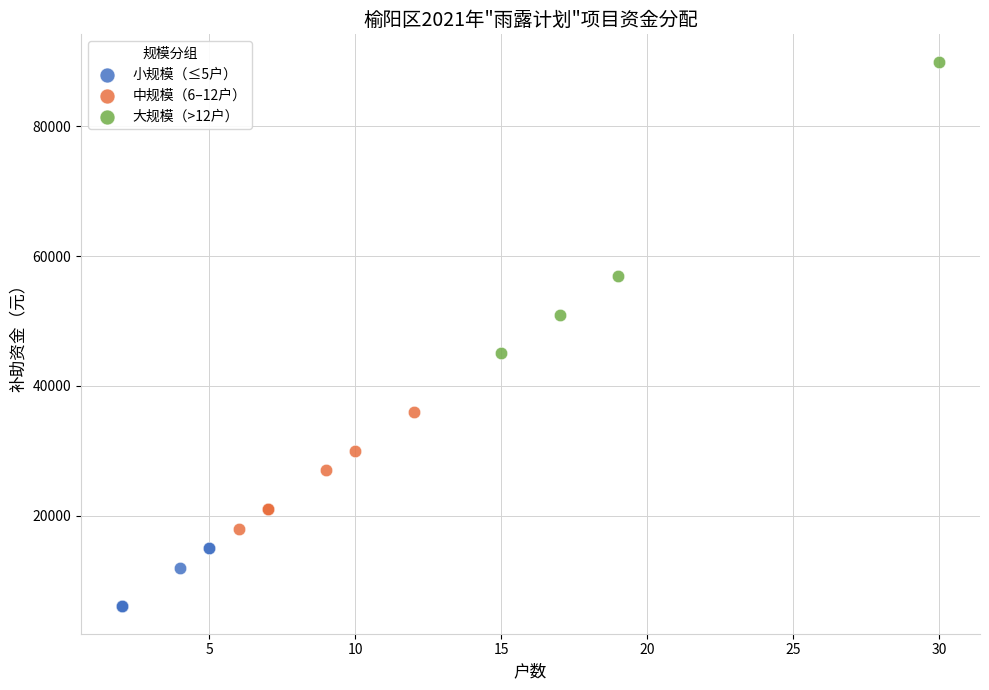

Which series contains the lowest Y value?

小规模（≤5户）